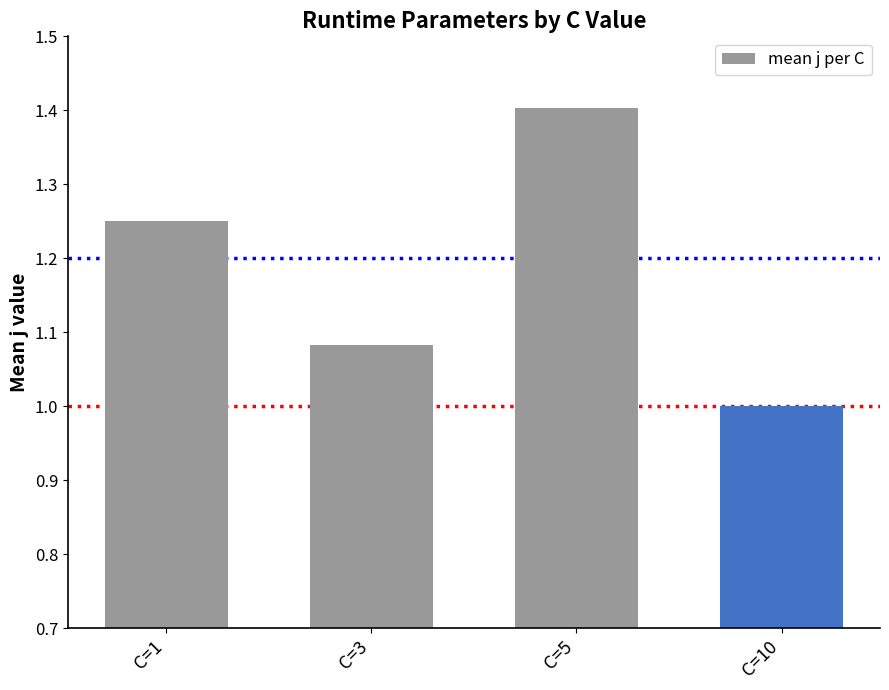

The value at C=10 is 1.6. True or false?

False